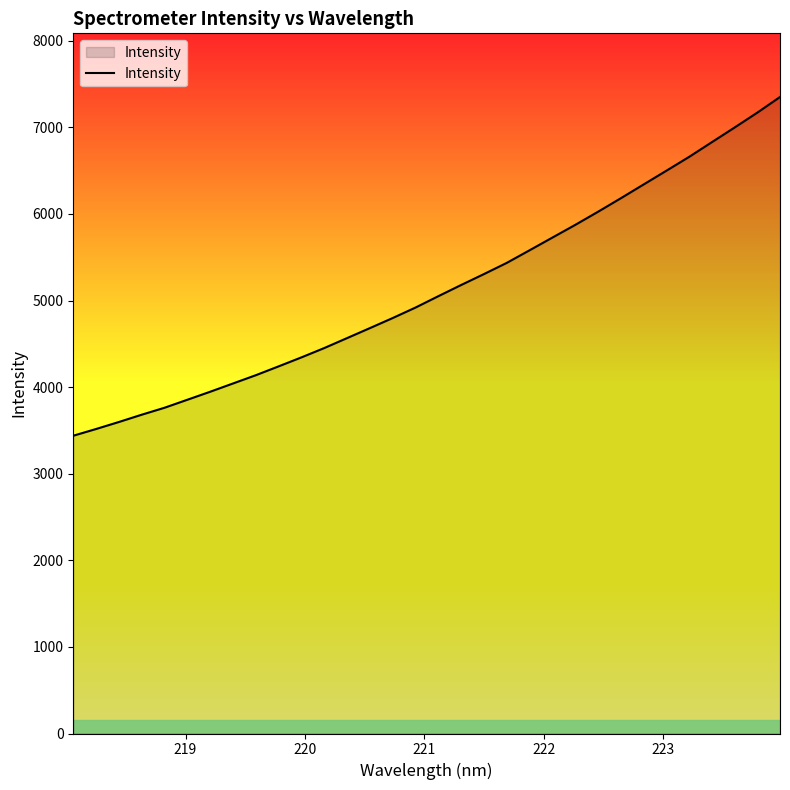

What is the average value?

5130.3